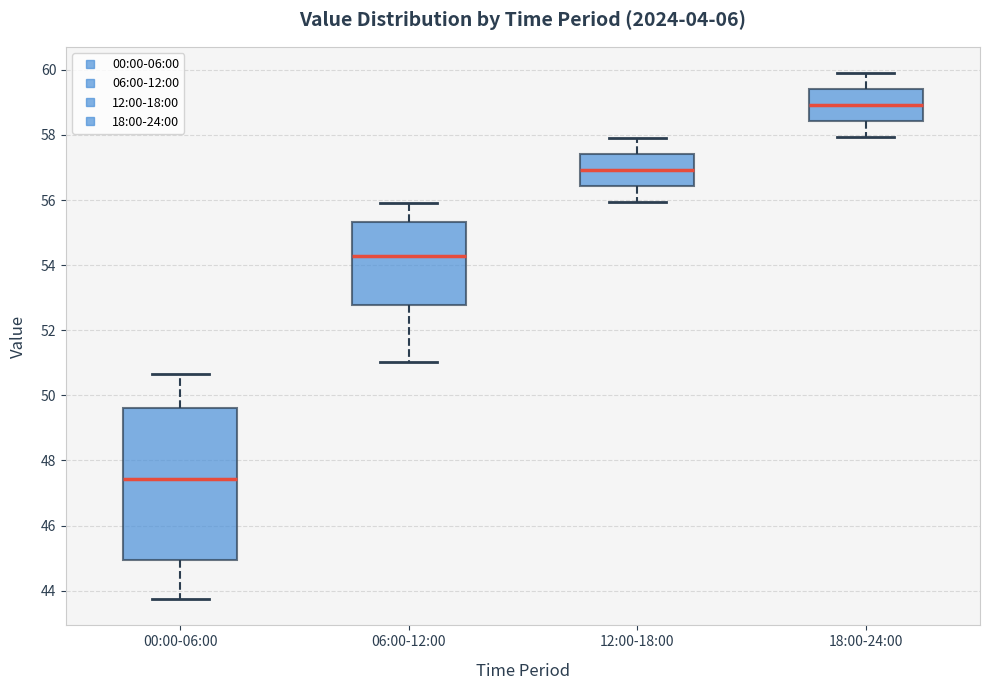

Reading left to right, read every box against the y-axis: the position of its median line, the range the box covers, and the ends of its whiskers. The values are not printed on the chart, so give them approximately, as read against the axis.

00:00-06:00: median 47.4, box 45.0 to 49.6, whiskers 43.8 to 50.6
06:00-12:00: median 54.2, box 52.8 to 55.4, whiskers 51.0 to 56.0
12:00-18:00: median 57.0, box 56.4 to 57.4, whiskers 56.0 to 58.0
18:00-24:00: median 59.0, box 58.4 to 59.4, whiskers 58.0 to 60.0